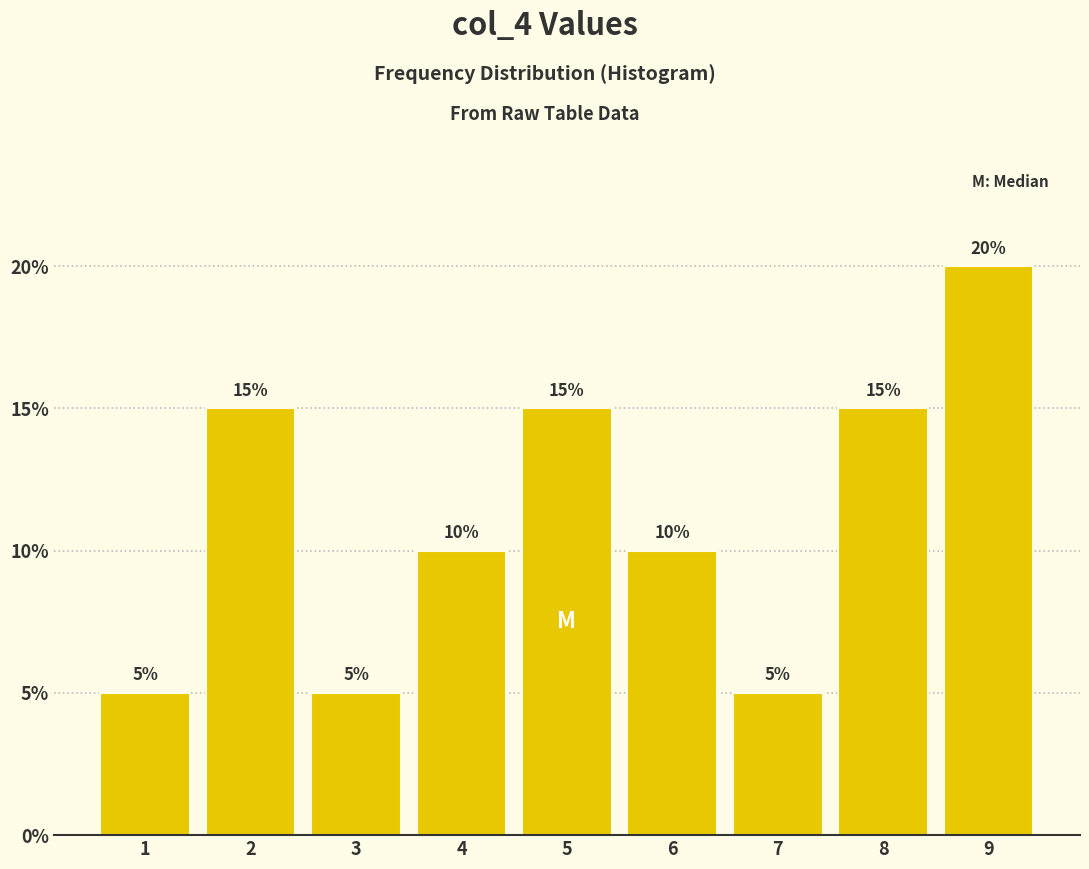

Reading left to right, list every bar in this chart as the range it spans on the x-axis followed by its height.

0.5 to 1.5: 5
1.5 to 2.5: 15
2.5 to 3.5: 5
3.5 to 4.5: 10
4.5 to 5.5: 15
5.5 to 6.5: 10
6.5 to 7.5: 5
7.5 to 8.5: 15
8.5 to 9.5: 20